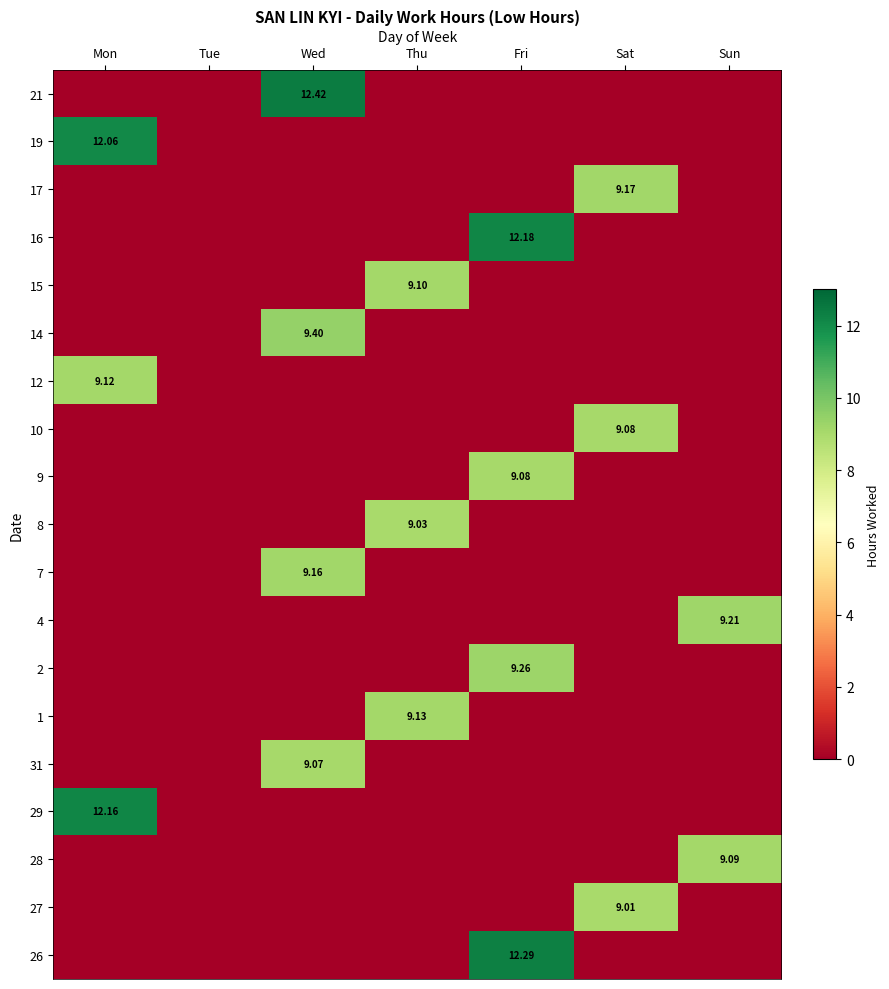

Which has a higher value, Sat or Tue?

Sat